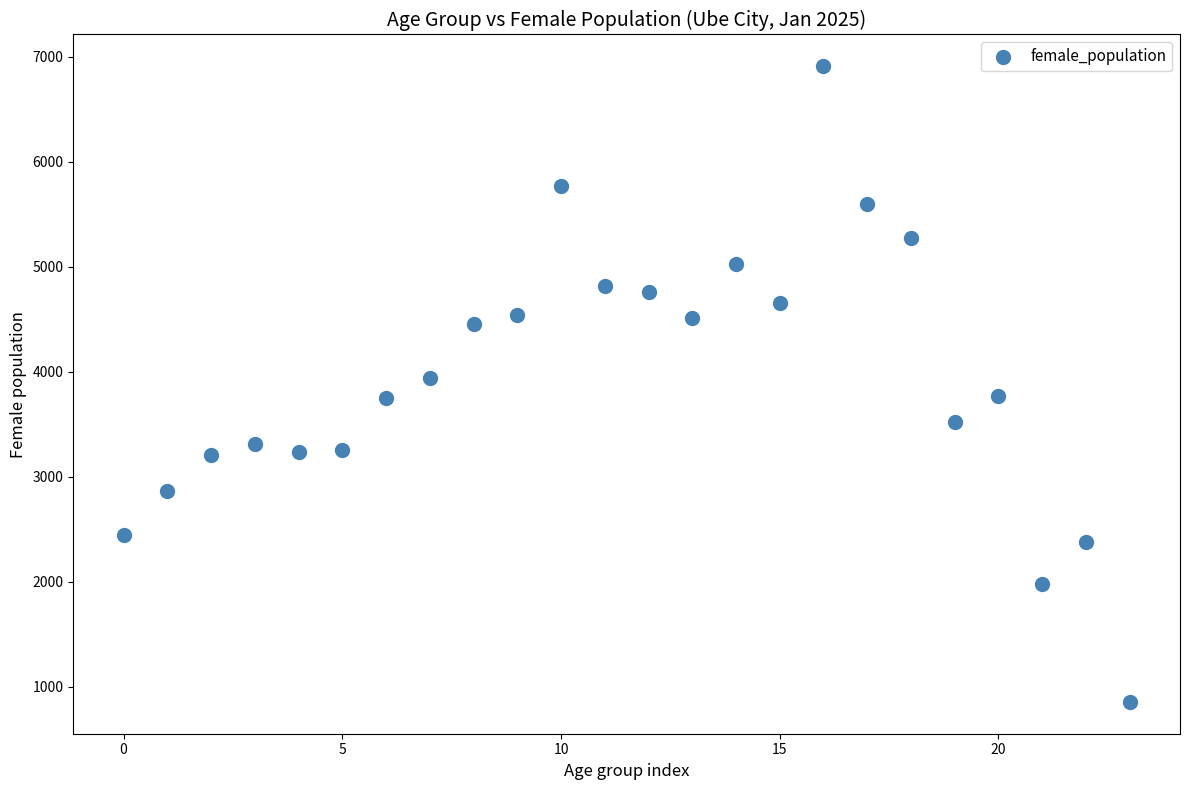

What is the range of Y values (max minus min)?

6053